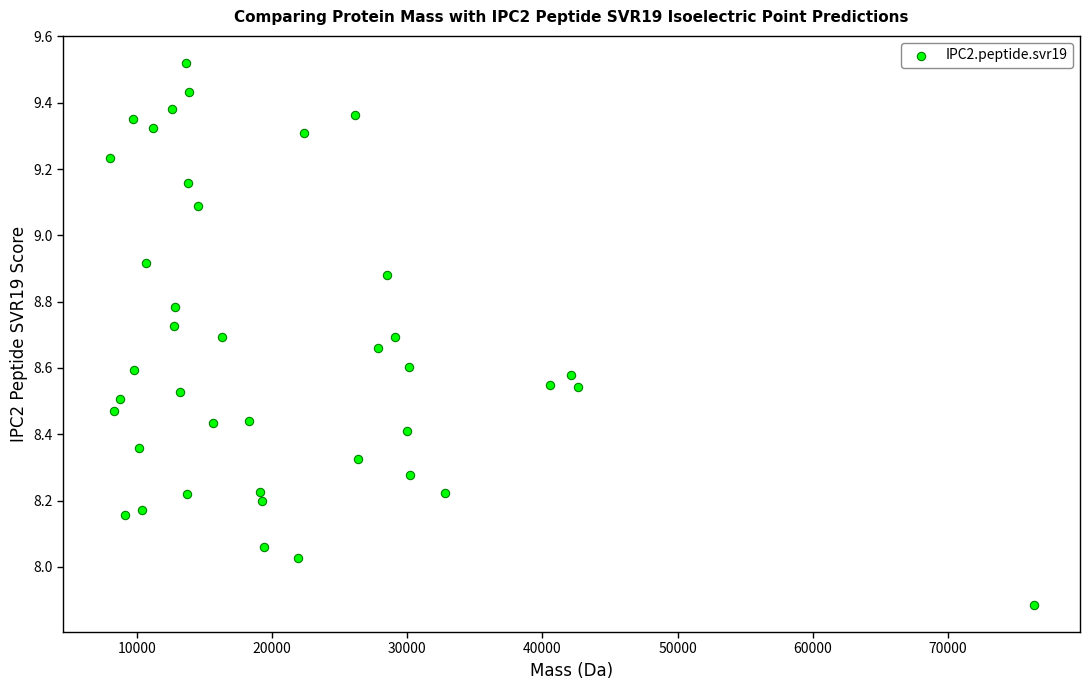

What is the range of Y values (max minus min)?

1.6